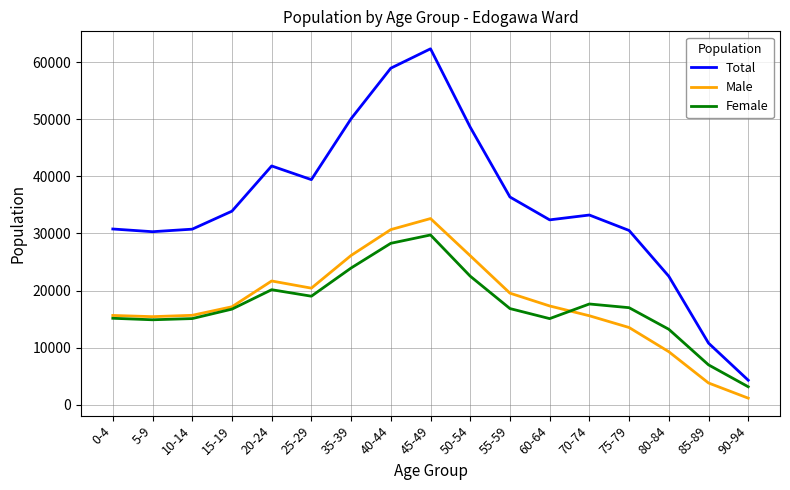

What is the minimum value shown in the chart?

1148